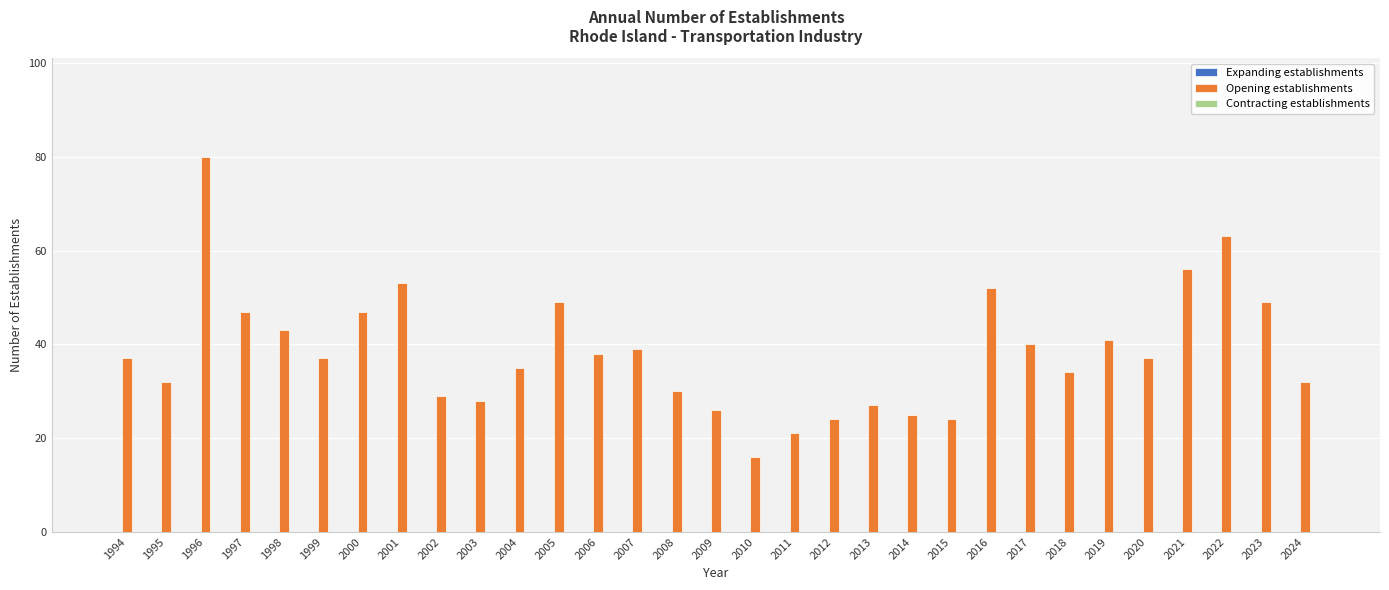

What is the approximate value at 1998?

43